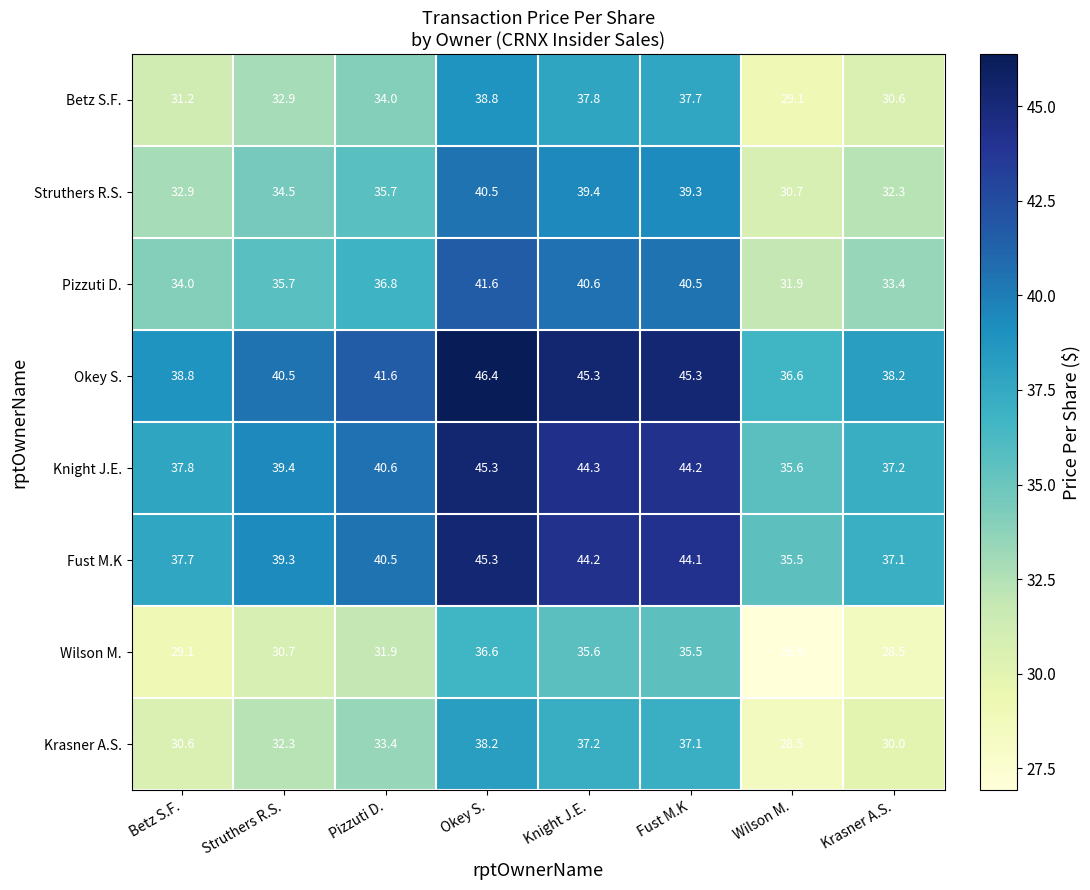

At how many categories does at least one series exceed 36?

8